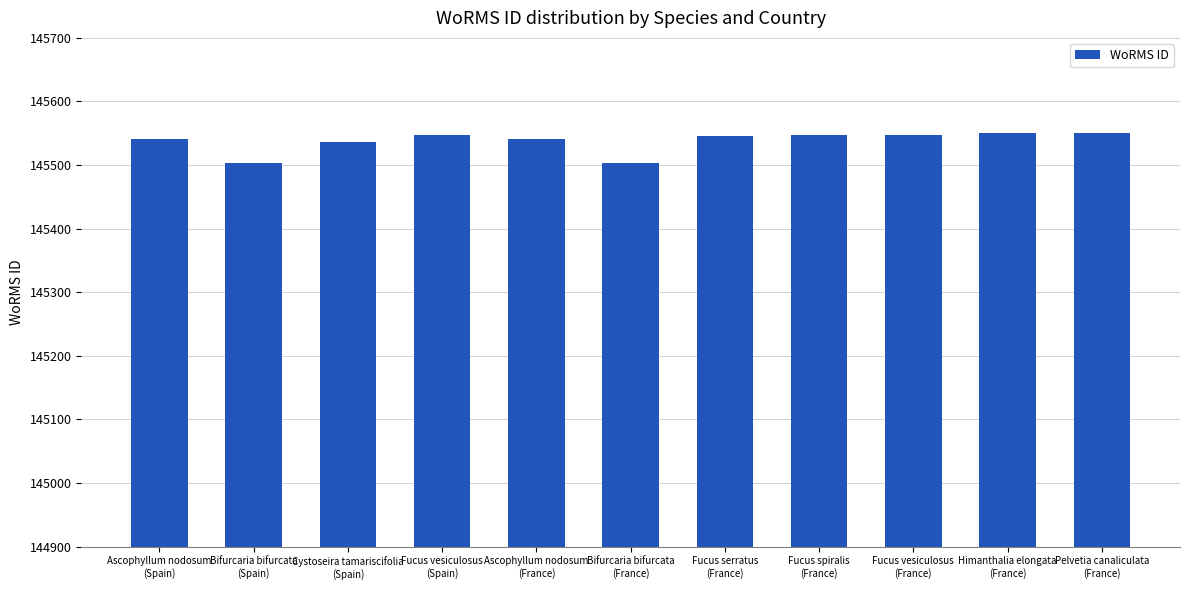

Approximately how many times larger is the value at Fucus spiralis
(France) compared to Ascophyllum nodosum
(Spain)?

1.0